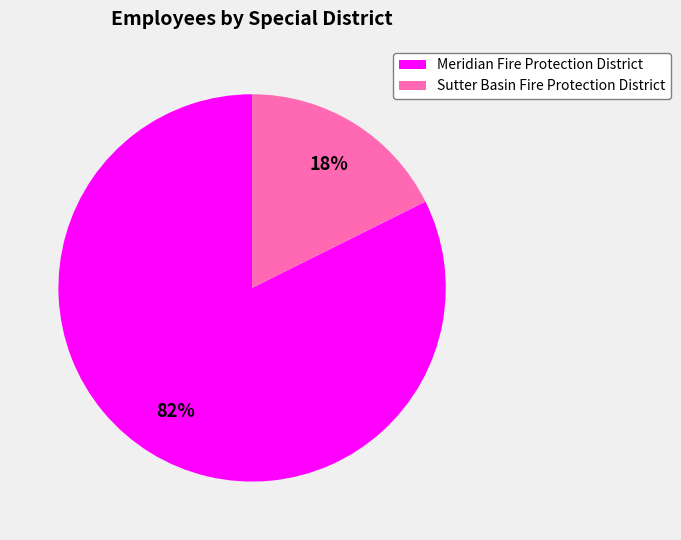

Count the number of slices in the pie.

2